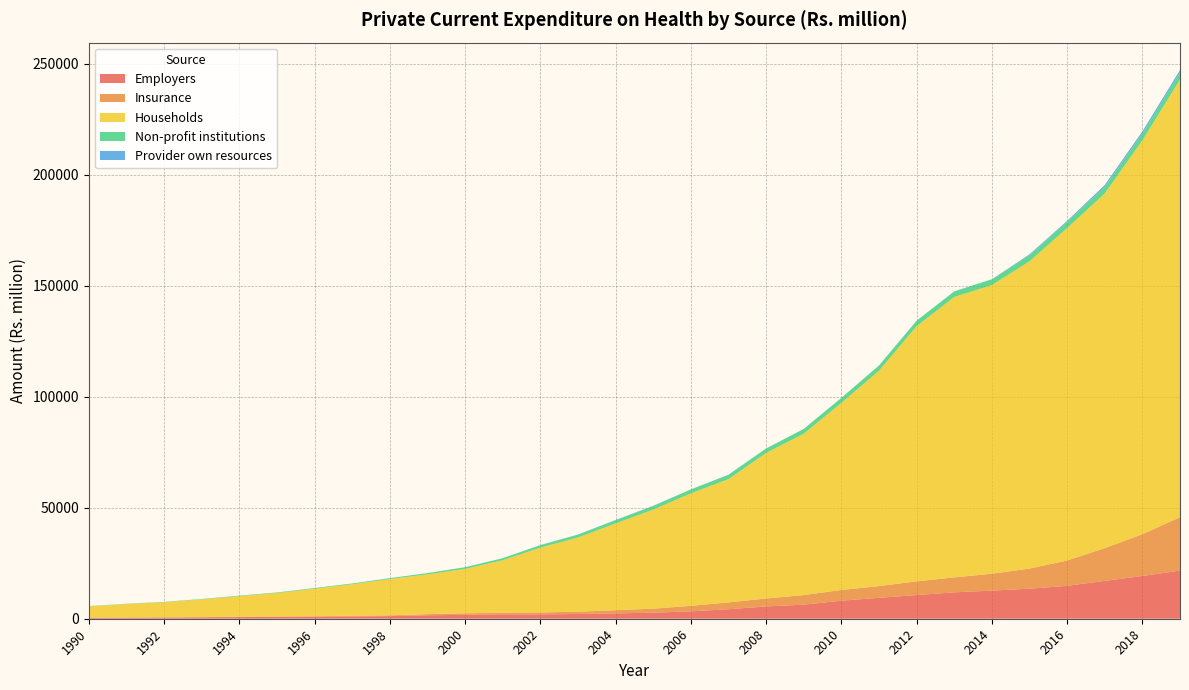

Reading left to right, extract all data points from this chart.

Employers: 1990=435.0	1991=494.2	1992=553.1	1993=644.5	1994=734.5	1995=840.3	1996=940.4	1997=1033.1	1998=1175.9	1999=1560.9	2000=1750.5	2001=1981.0	2002=1971.6	2003=2127.0	2004=2419.4	2005=2727.1	2006=3319.8	2007=4290.3	2008=5536.3	2009=6341.2	2010=8138.0	2011=9414.7	2012=10665.1	2013=11887.9	2014=12668.5	2015=13548.8	2016=14816.2	2017=17056.3	2018=19266.9	2019=21708.5
Insurance: 1990=48.1	1991=53.4	1992=73.3	1993=92.5	1994=120.3	1995=159.8	1996=182.4	1997=350.8	1998=345.0	1999=504.9	2000=691.2	2001=736.6	2002=876.3	2003=1040.7	2004=1417.0	2005=1801.3	2006=2486.3	2007=3053.7	2008=3591.0	2009=4313.0	2010=4829.0	2011=5298.4	2012=6170.9	2013=6729.7	2014=7614.6	2015=9046.6	2016=11426.2	2017=14752.7	2018=18820.1	2019=24026.9
Households: 1990=5099.2	1991=6055.3	1992=6813.9	1993=7990.1	1994=9323.0	1995=10585.7	1996=12420.2	1997=14165.1	1998=16360.0	1999=17911.7	2000=20015.6	2001=23639.8	2002=29182.5	2003=33425.6	2004=39103.5	2005=44642.5	2006=50675.9	2007=55548.3	2008=65552.5	2009=72701.7	2010=84283.8	2011=97045.8	2012=114978.5	2013=126348.9	2014=130059.0	2015=138435.8	2016=149790.1	2017=159825.7	2018=177463.0	2019=197216.6
Non-profit institutions: 1990=120.1	1991=139.0	1992=158.8	1993=186.5	1994=216.2	1995=249.3	1996=286.7	1997=332.3	1998=408.3	1999=580.6	2000=752.9	2001=925.2	2002=1097.5	2003=1269.7	2004=1442.0	2005=1614.3	2006=1786.5	2007=1907.7	2008=2032.8	2009=2161.8	2010=2249.2	2011=2338.2	2012=2428.8	2013=2521.5	2014=2615.6	2015=2721.4	2016=2829.2	2017=2938.9	2018=3050.9	2019=3132.7
Provider own resources: 1990=0.0	1991=0.0	1992=0.0	1993=0.0	1994=20.0	1995=4.1	1996=12.4	1997=7.5	1998=0.0	1999=0.0	2000=3.8	2001=0.3	2002=73.2	2003=76.1	2004=118.7	2005=118.8	2006=5.7	2007=110.0	2008=6.0	2009=13.9	2010=16.9	2011=12.8	2012=52.2	2013=35.5	2014=18.7	2015=441.3	2016=416.8	2017=846.1	2018=979.4	2019=1145.4